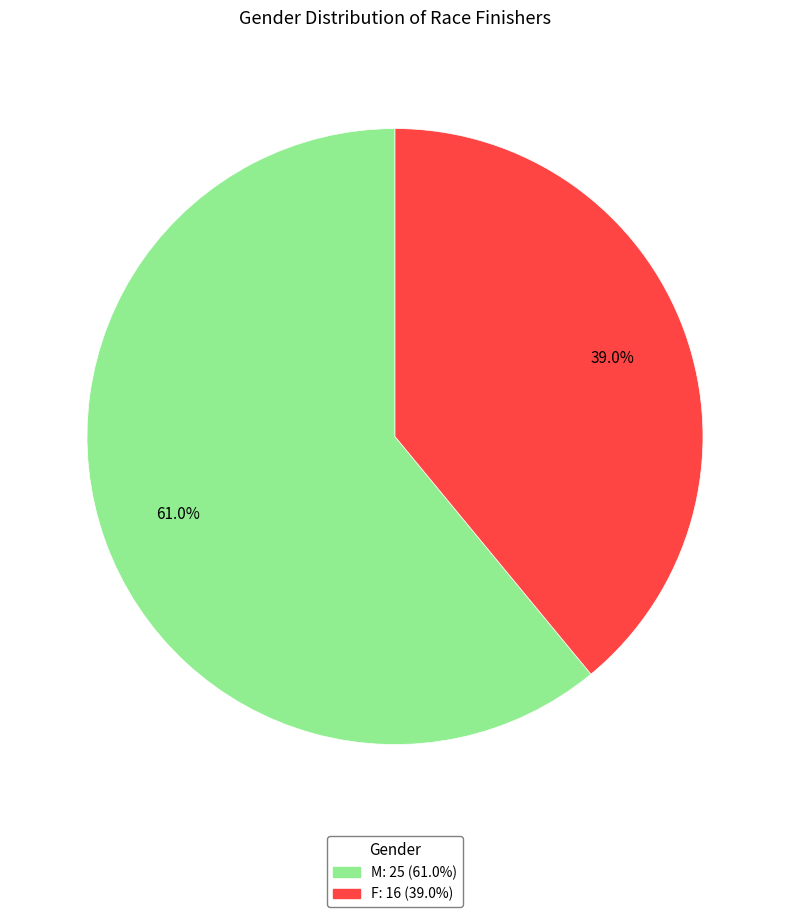

Is it true that F is 39% of the pie?

True